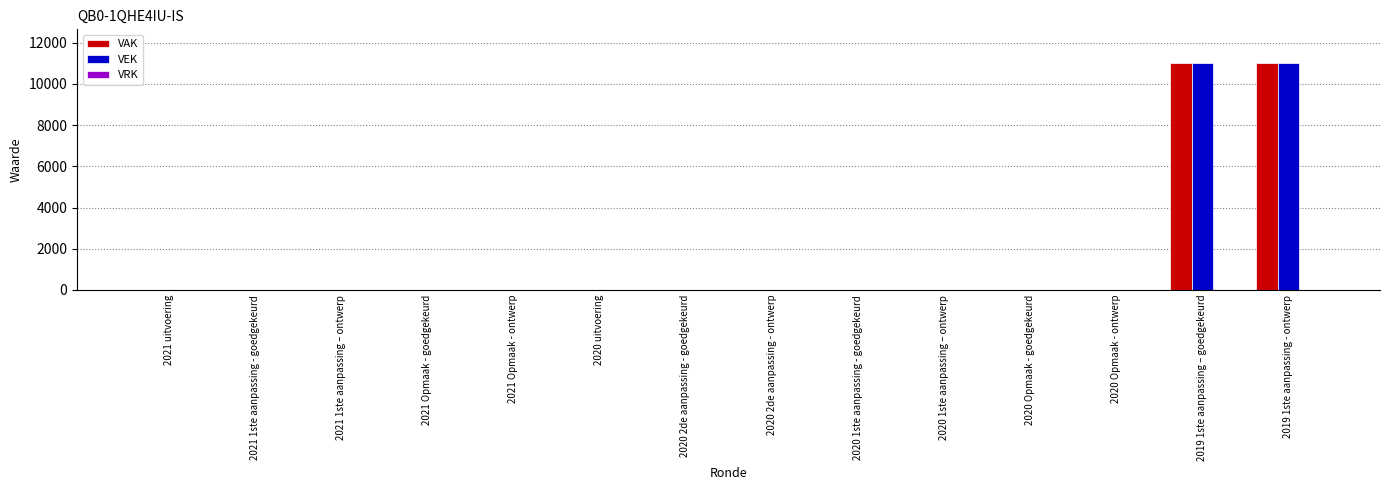

Is the value of VAK at 2019 1ste aanpassing – goedgekeurd greater than the value of VEK at 2021 1ste aanpassing – ontwerp?

Yes